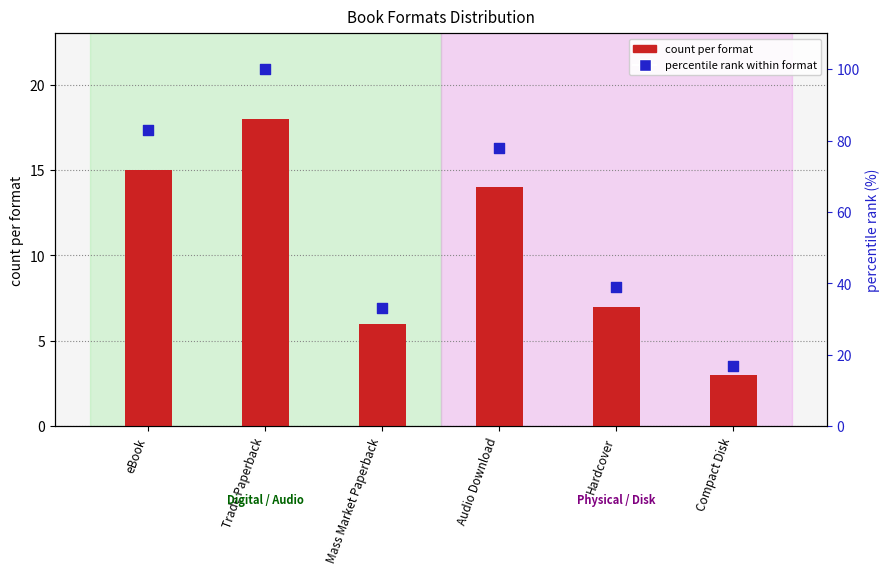

Which series has the widest spread of Y values?

percentile rank within format